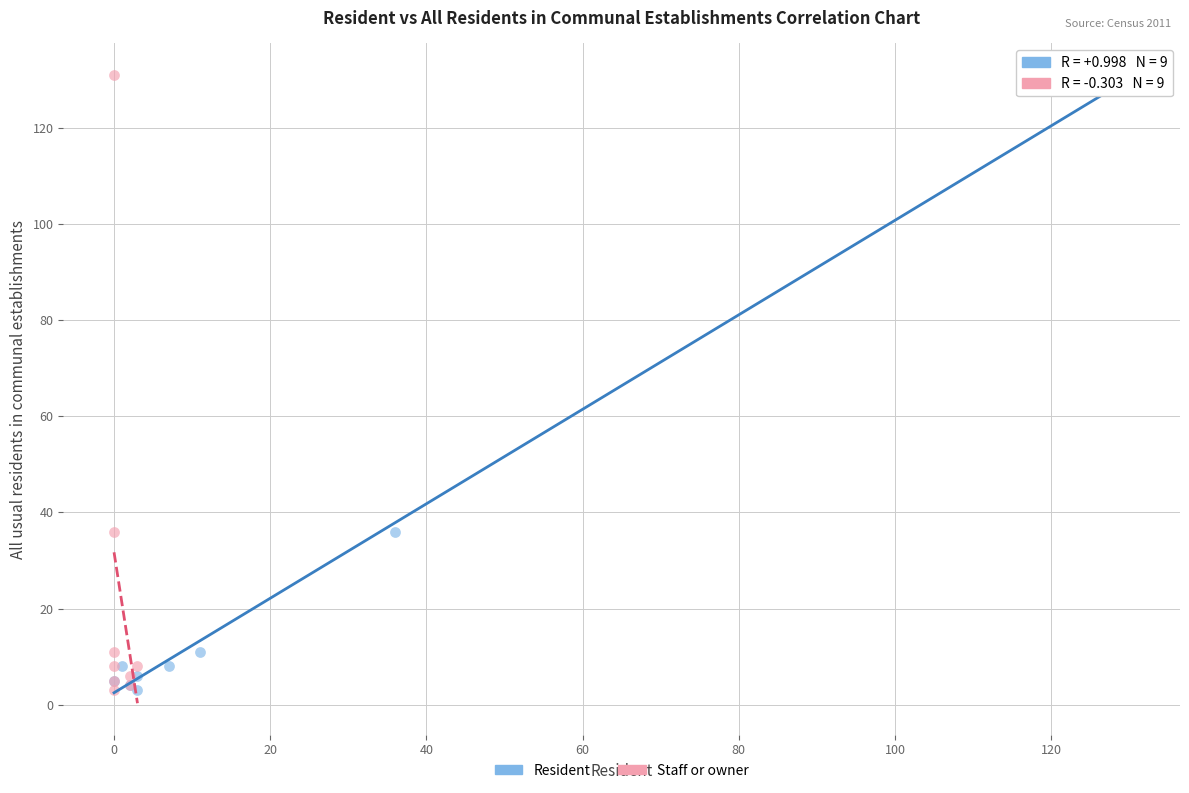

What are all the series names shown in the legend?

Resident, Staff or owner